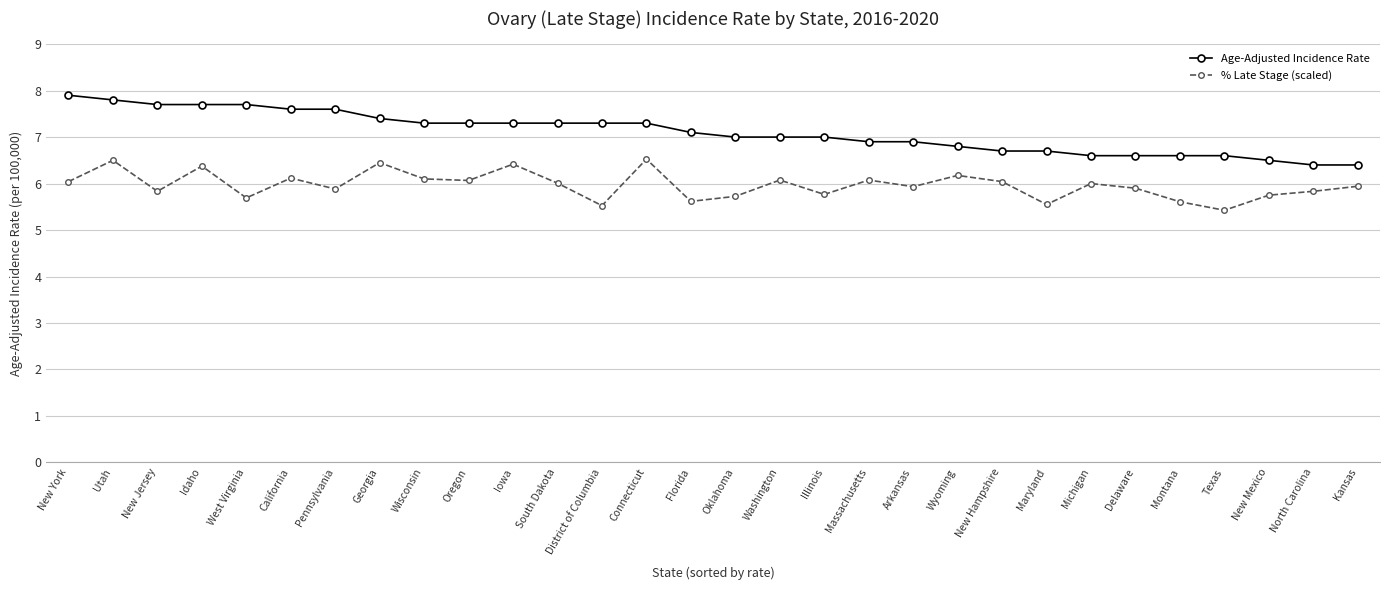

Rank the series by their maximum value, from lowest to highest.

% Late Stage (scaled), Age-Adjusted Incidence Rate